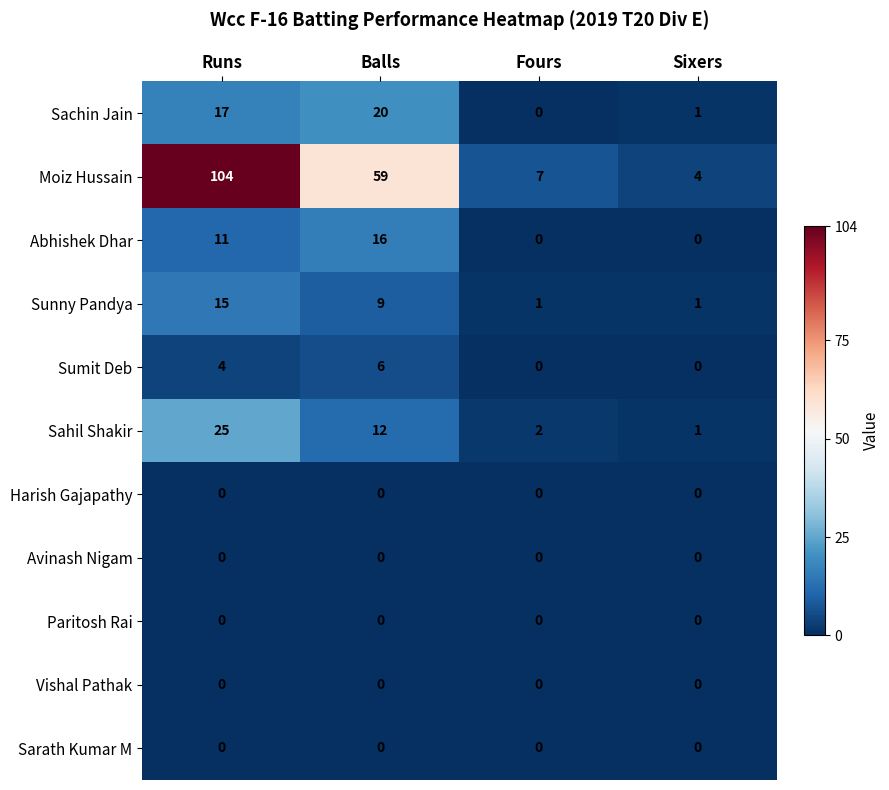

Which series has the largest range (max minus min)?

Moiz Hussain